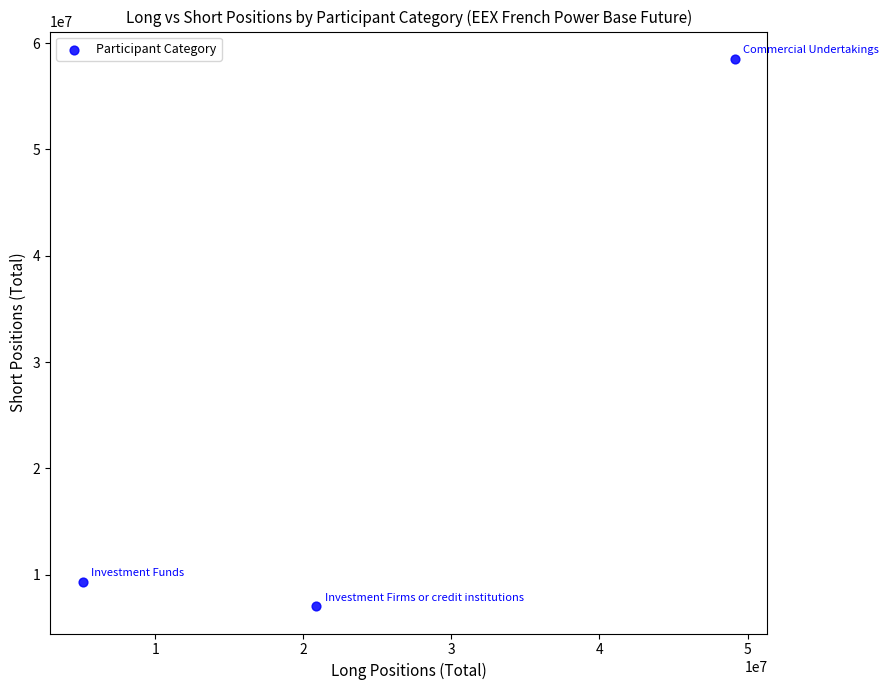

What is the average Y value?

24961430